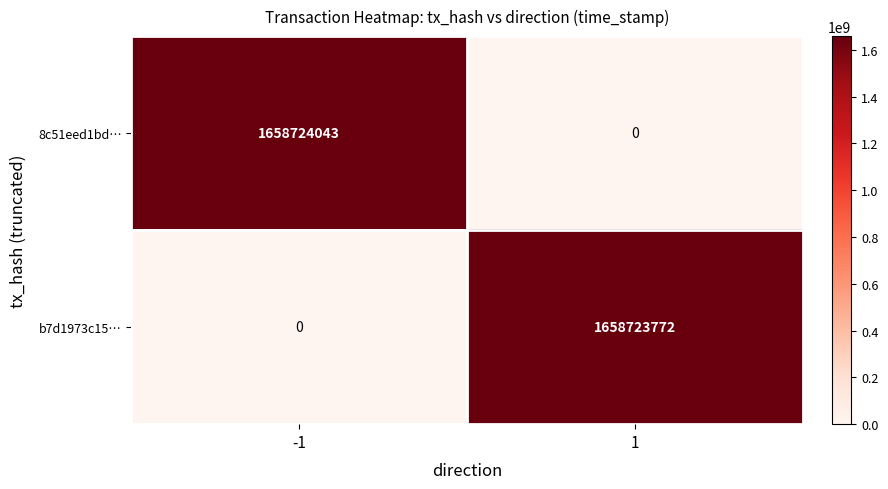

How many data points does each series have?

2